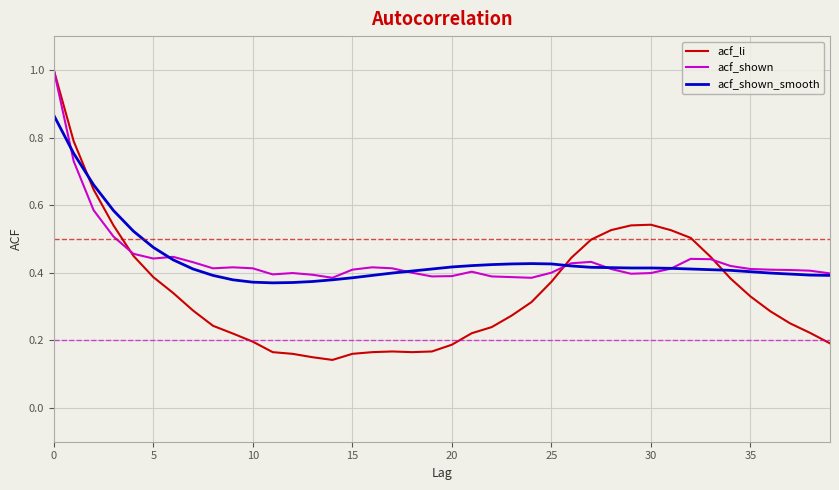

Which series has the widest spread of values?

acf_li